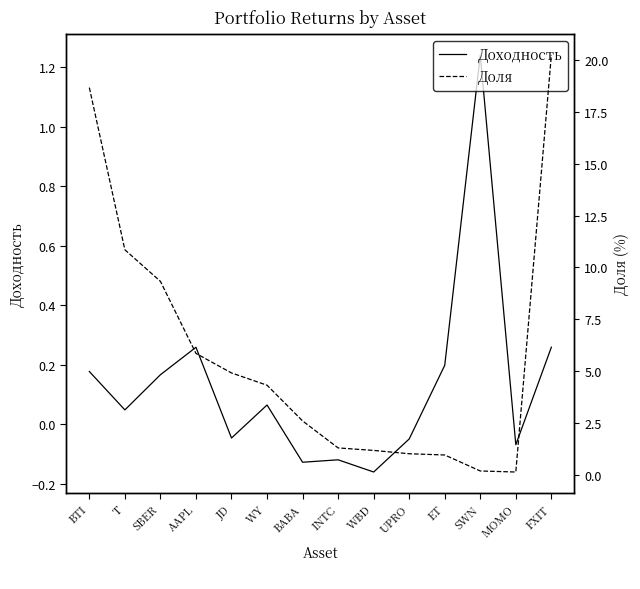

True or false: Доходность and Доля intersect in this chart.

True